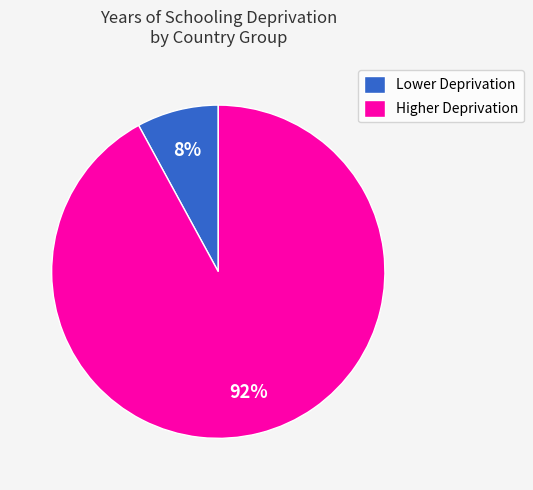

To the nearest percent, what percentage of the pie is Higher Deprivation?

92%